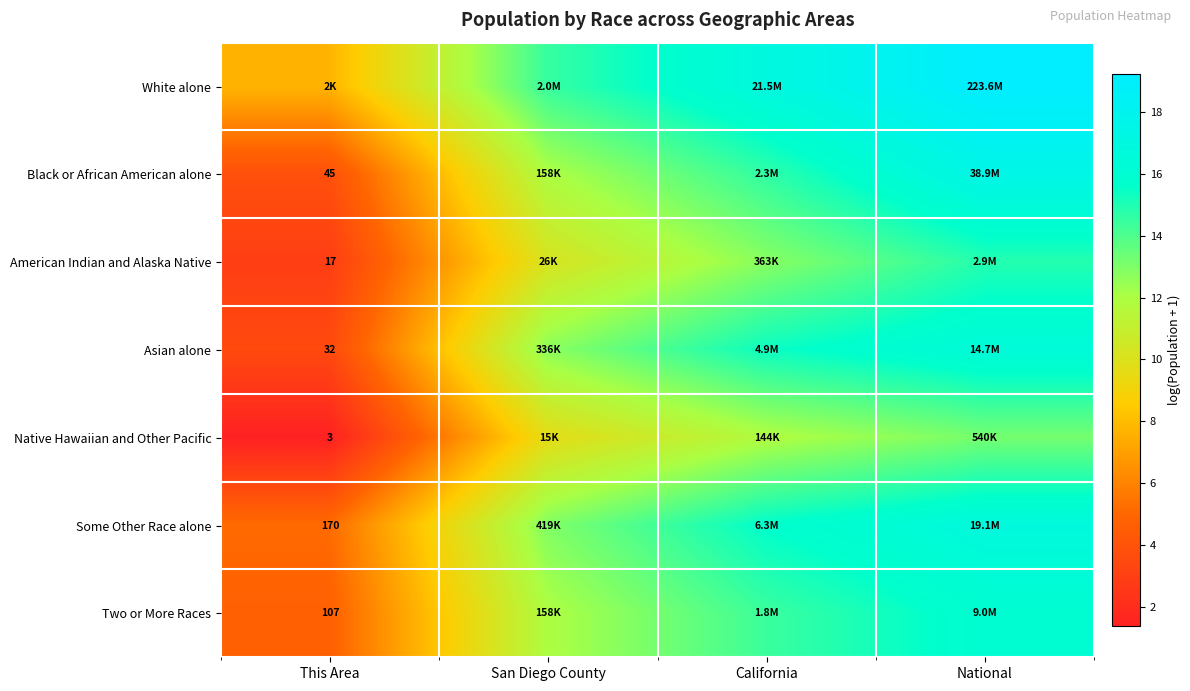

Rank the series at National from lowest to highest value.

Native Hawaiian and Other Pacific, American Indian and Alaska Native, Two or More Races, Asian alone, Some Other Race alone, Black or African American alone, White alone